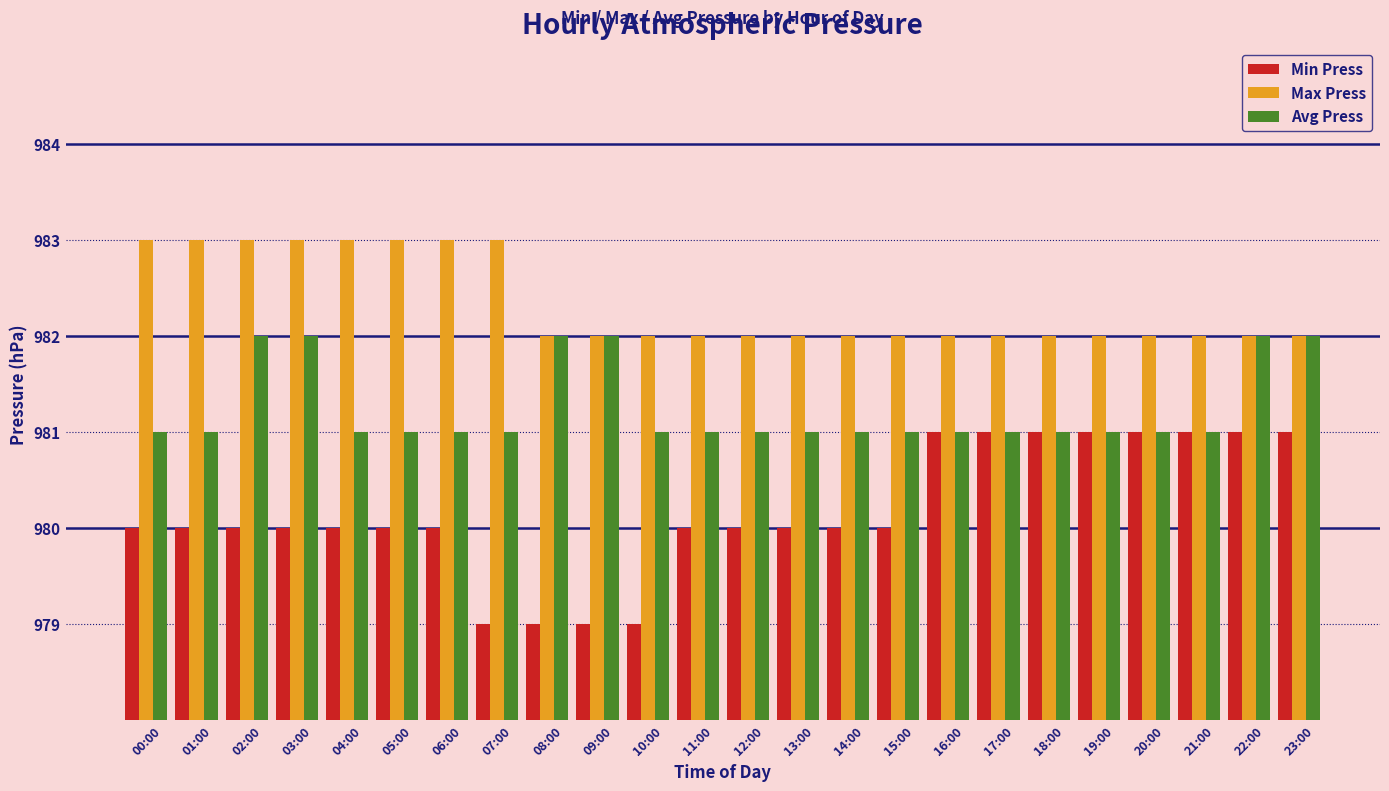

What is the minimum value shown in the chart?

979